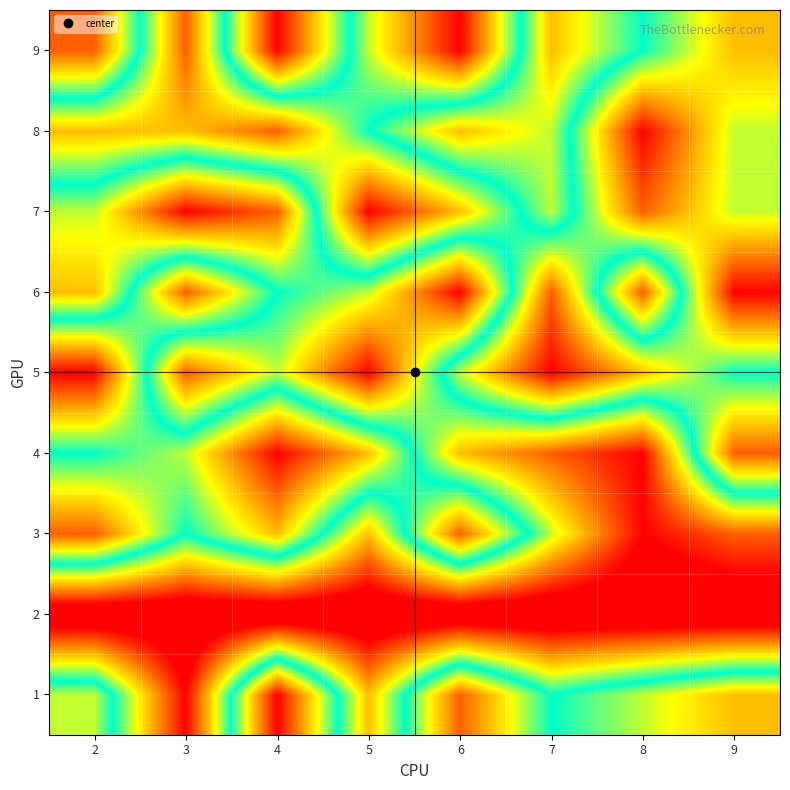

What is the difference between the highest and lowest values at 4?

9